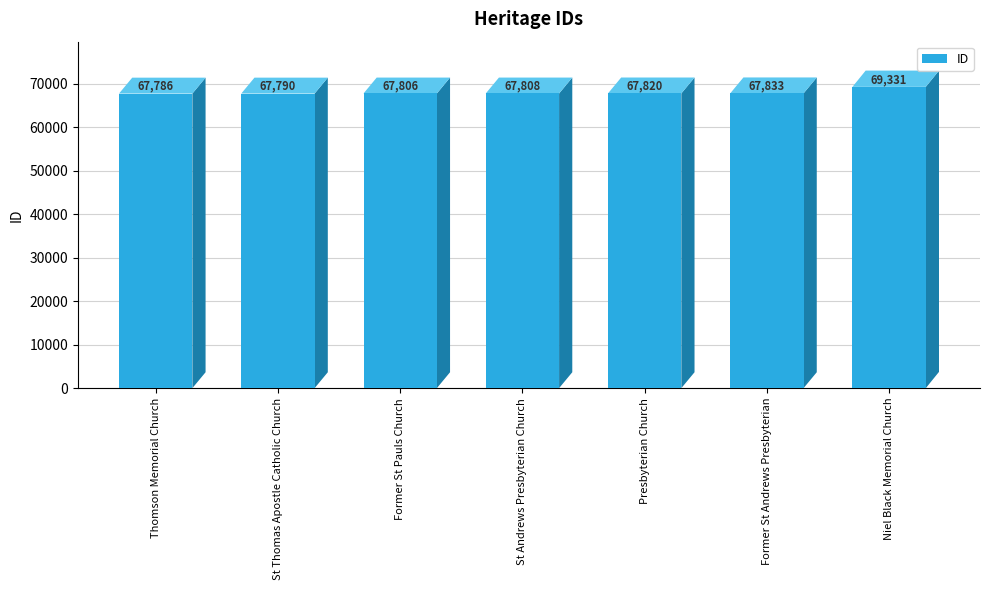

Are the bars horizontal?

No